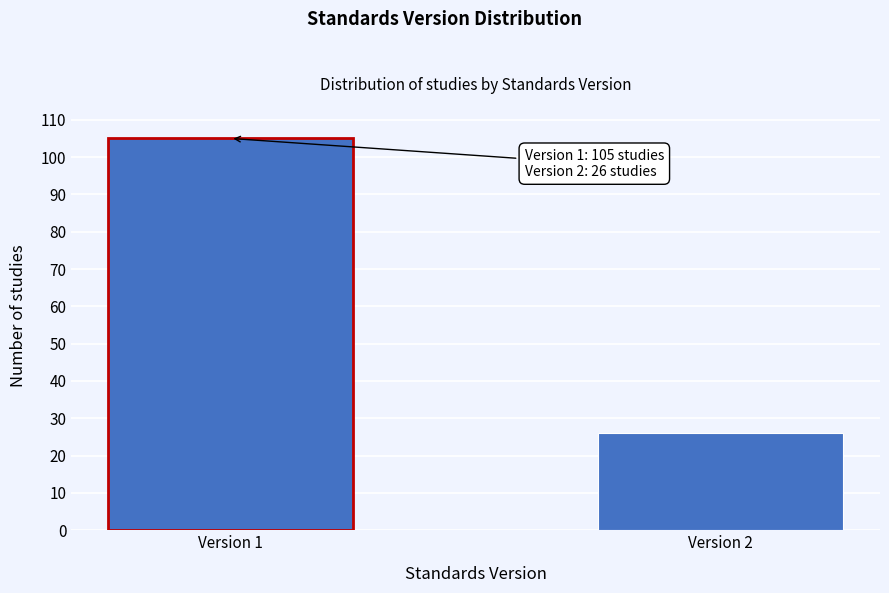

Reading right to left, list all the values displayed in this chart.

26	105